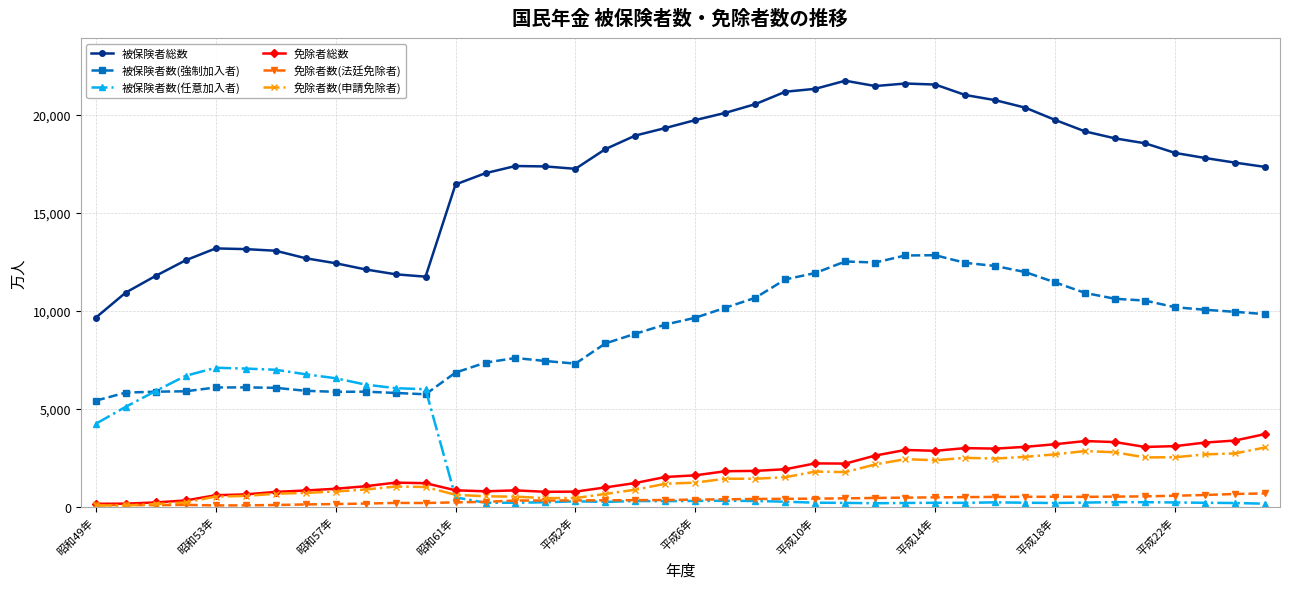

What is the difference between the second highest and minimum values in the 被保険者数(強制加入者) series?

7411